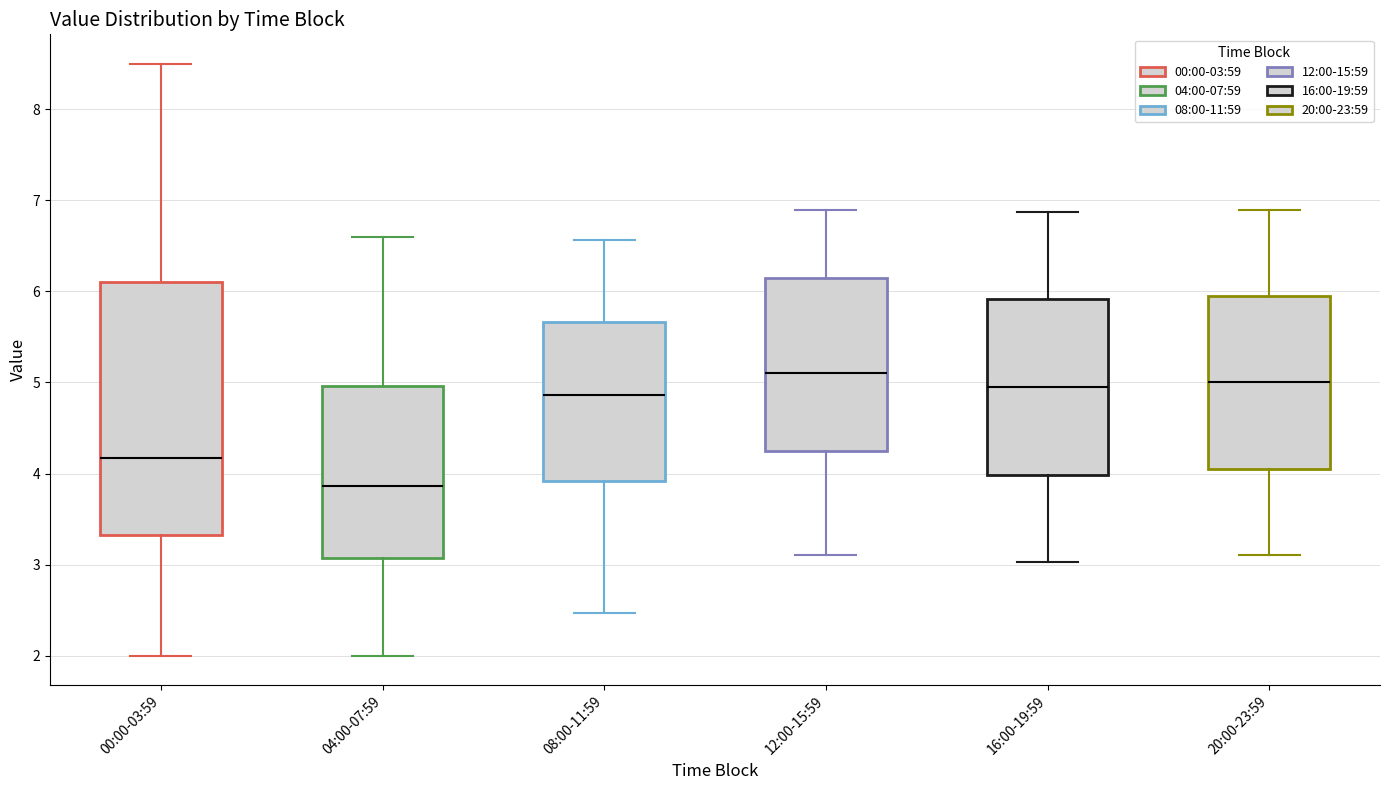

Reading left to right, transcribe this box plot: for each box, give where its median line is, the range the box spans, and where its two whiskers end, as read against the y-axis. The values are not printed on the chart, so give them approximately, as read against the axis.

00:00-03:59: median 4.2, box 3.3 to 6.1, whiskers 2.0 to 8.5
04:00-07:59: median 3.9, box 3.1 to 5.0, whiskers 2.0 to 6.6
08:00-11:59: median 4.9, box 3.9 to 5.7, whiskers 2.5 to 6.6
12:00-15:59: median 5.1, box 4.3 to 6.2, whiskers 3.1 to 6.9
16:00-19:59: median 5.0, box 4.0 to 5.9, whiskers 3.0 to 6.9
20:00-23:59: median 5.0, box 4.1 to 6.0, whiskers 3.1 to 6.9